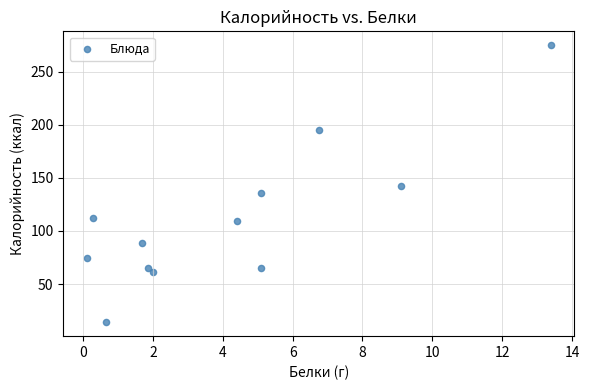

What is the range of Y values (max minus min)?

261